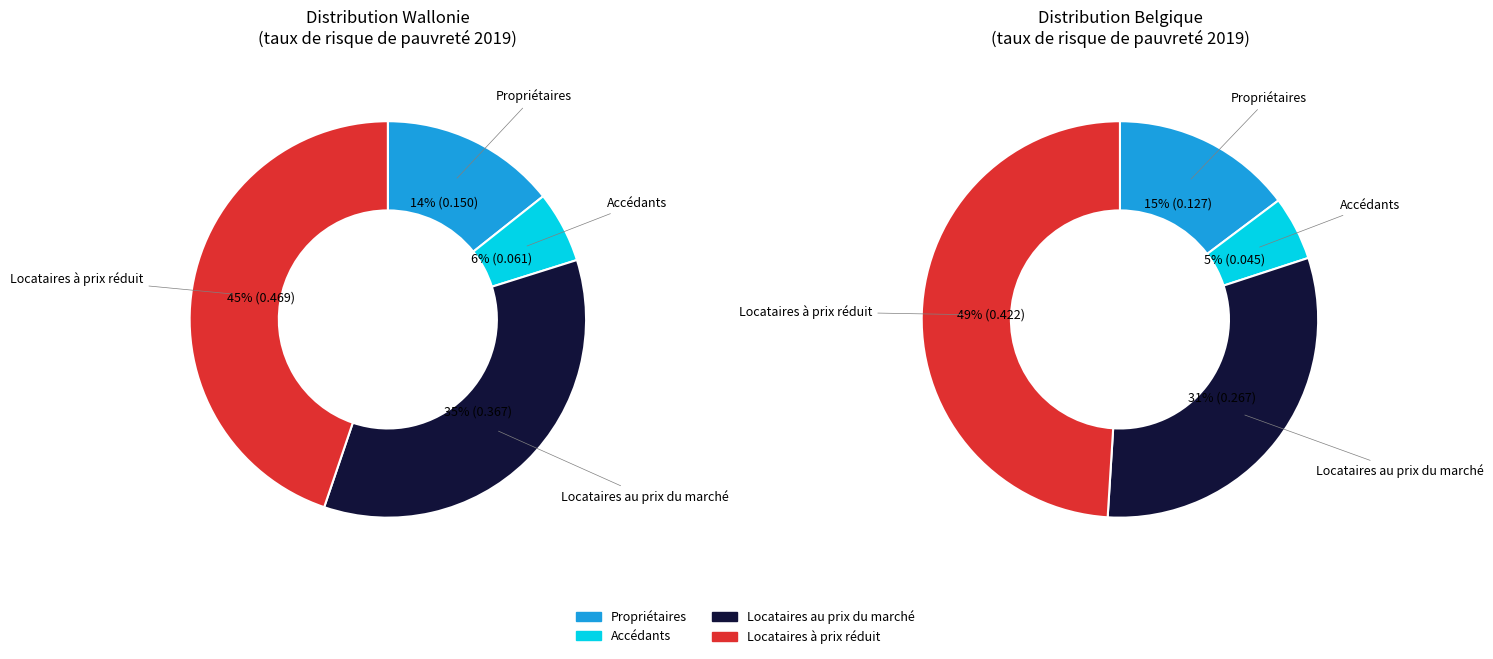

Rank the series by their average value, from lowest to highest.

values_belgique, values_wallonie